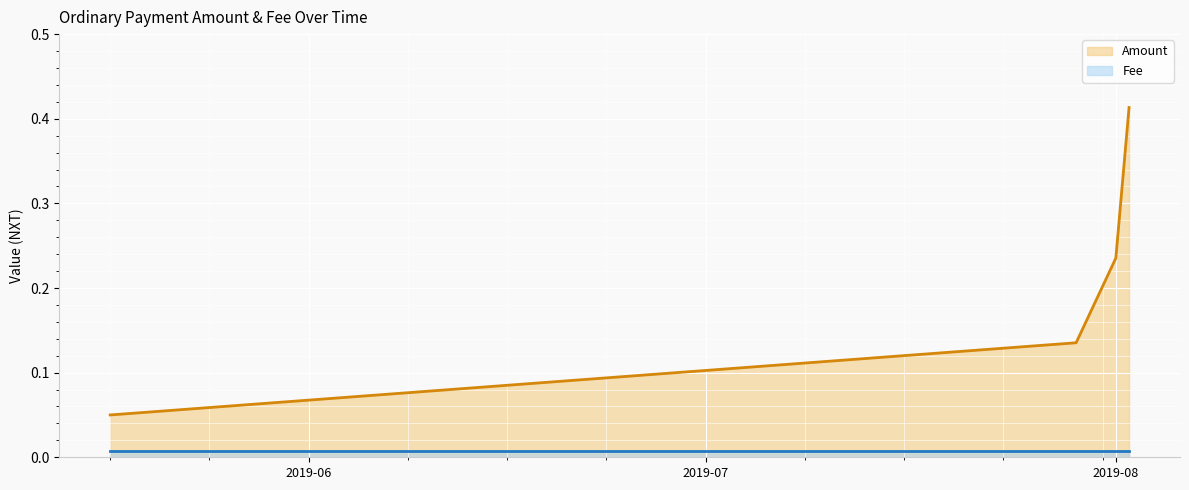

At which label does Fee_line reach its peak?

2019-06